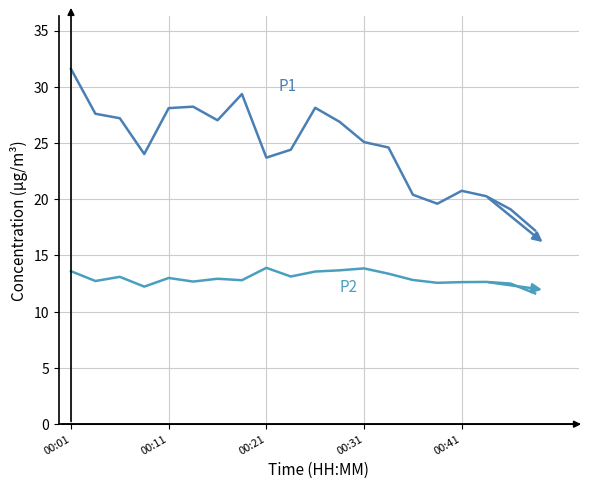

Reading left to right, transcribe all the data shown in this chart.

P1: 31.6	27.6	27.2	24.0	28.1	28.2	27.0	29.4	23.7	24.4	28.1	26.9	25.1	24.6	20.4	19.6	20.8	20.3	19.1	17.2
P2: 13.6	12.7	13.1	12.2	13.0	12.7	12.9	12.8	13.9	13.1	13.6	13.7	13.8	13.4	12.8	12.6	12.6	12.7	12.5	11.6